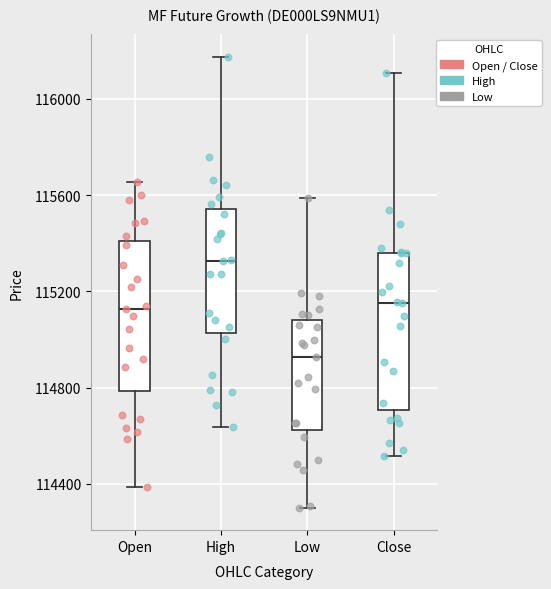

Which box has the lowest median line?

Low